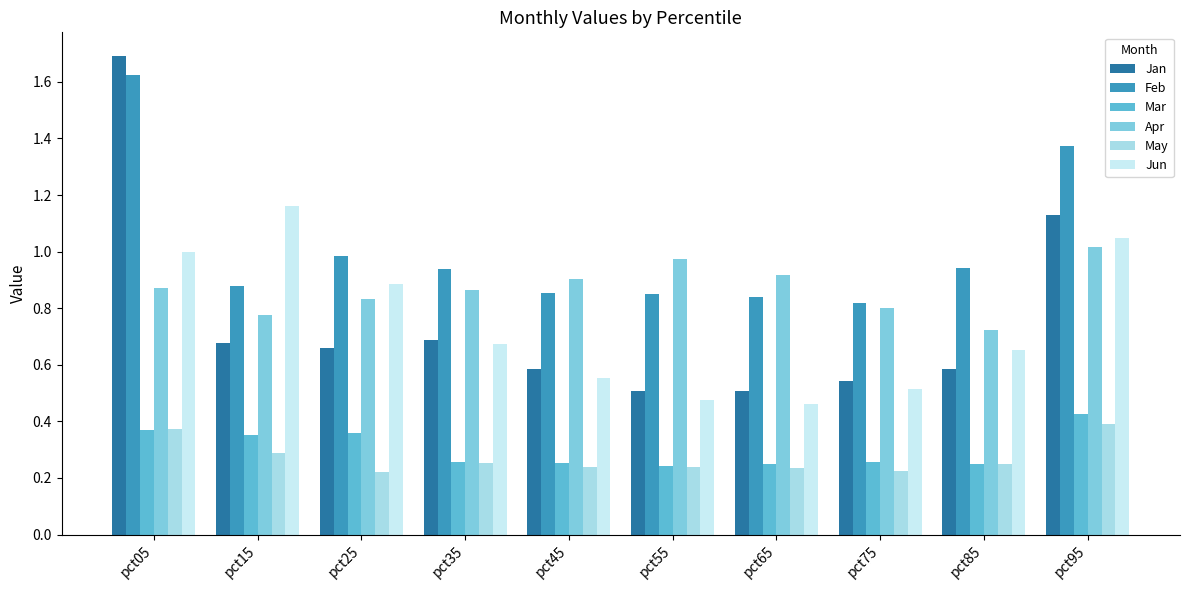

Which series has the largest range (max minus min)?

Jan